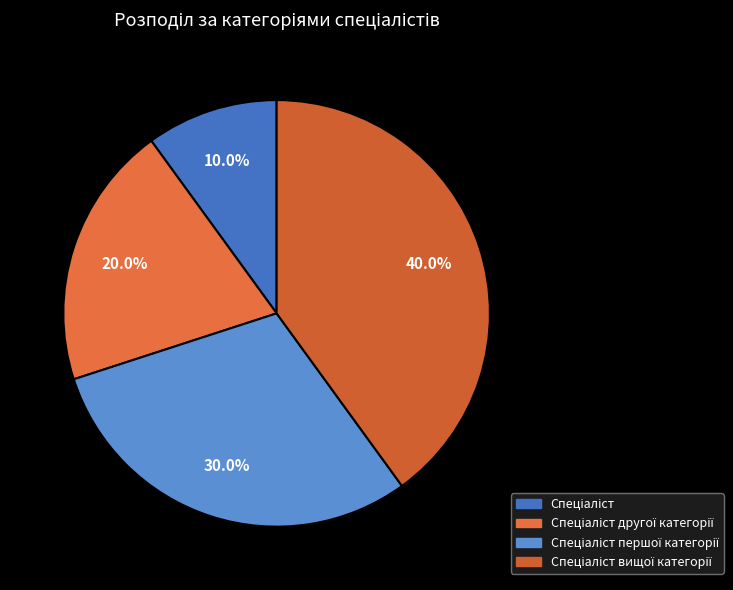

What percentage is the Спеціаліст slice, to the nearest percent?

10%